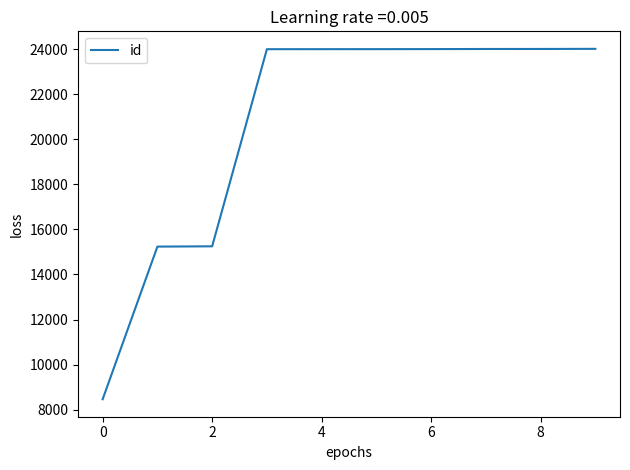

What is the difference between the maximum and minimum values?

15541